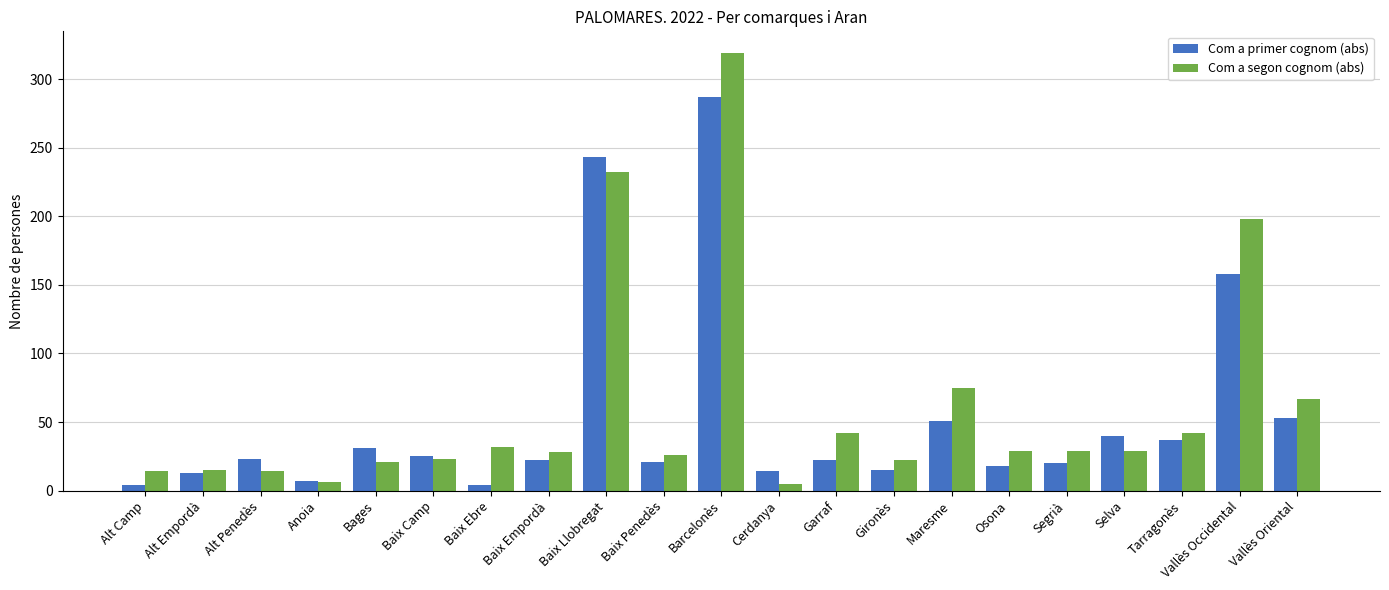

Are the bars grouped side by side (vs. stacked)?

Yes